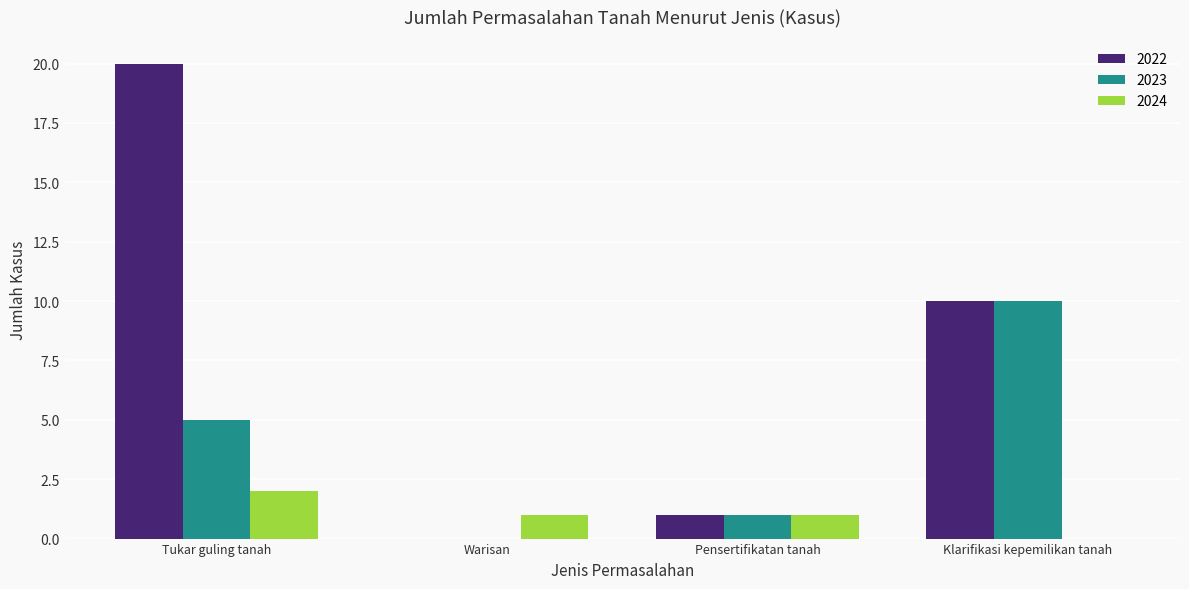

Are the bars grouped side by side (vs. stacked)?

Yes